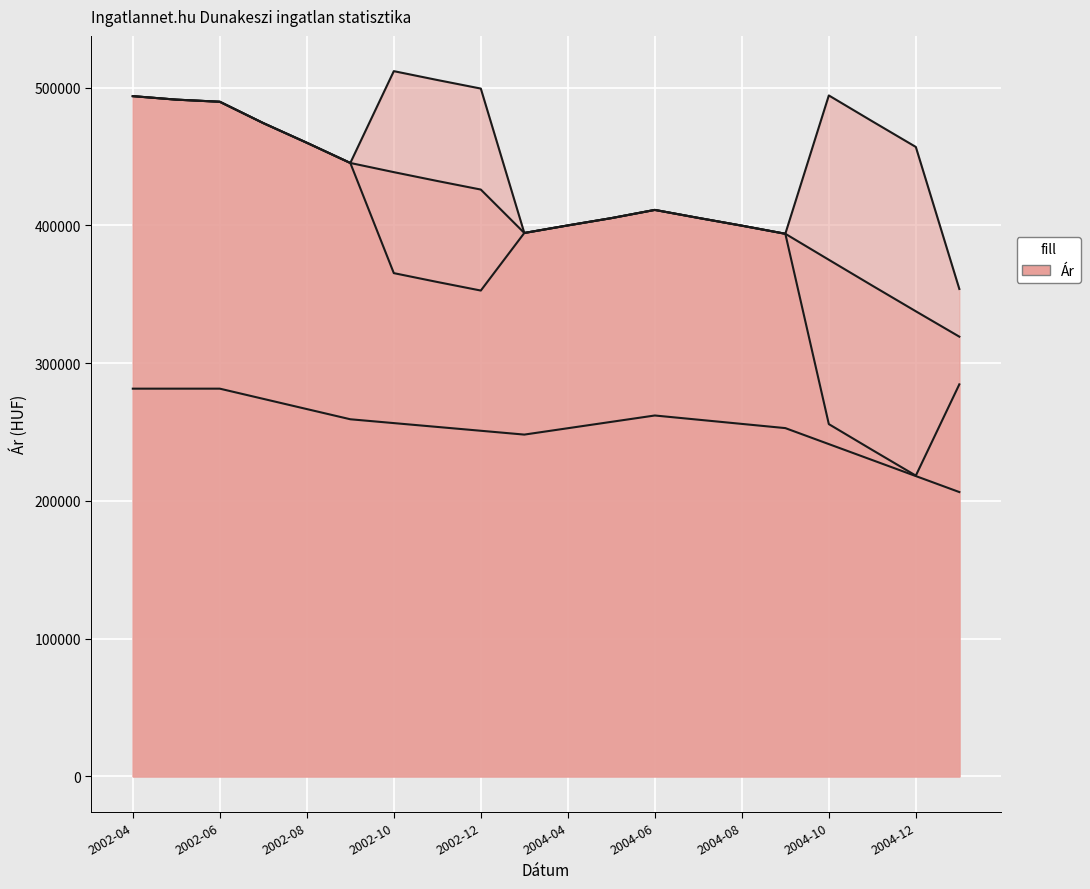

The value of Átlagos négyzetméter ár at 2004-09 is 252839. True or false?

True